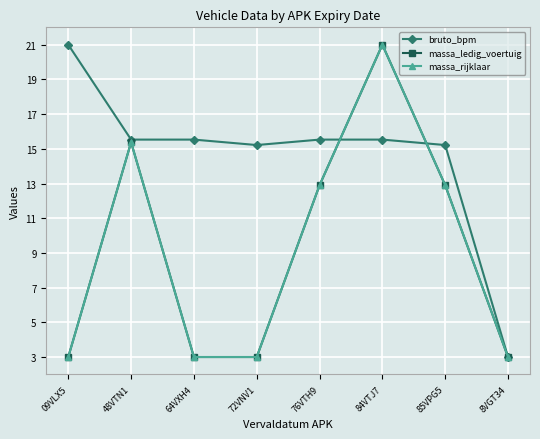

Does the chart have visible grid lines?

Yes